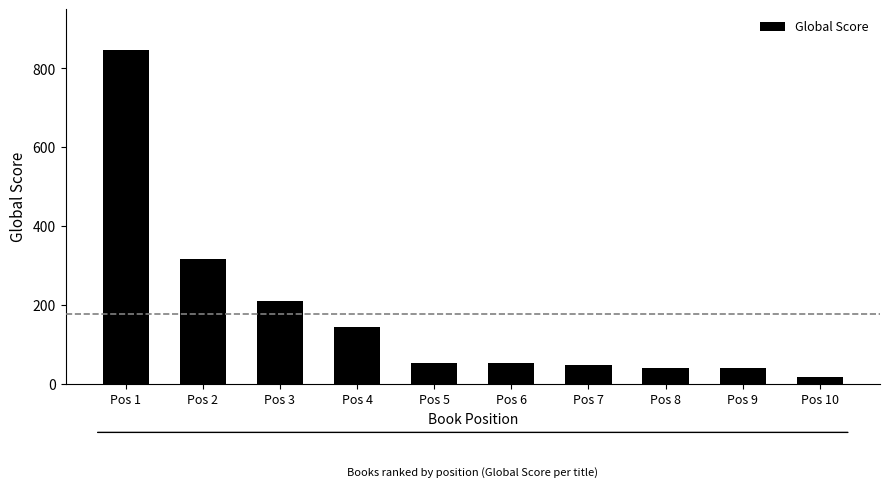

Count the number of categories in the chart.

10